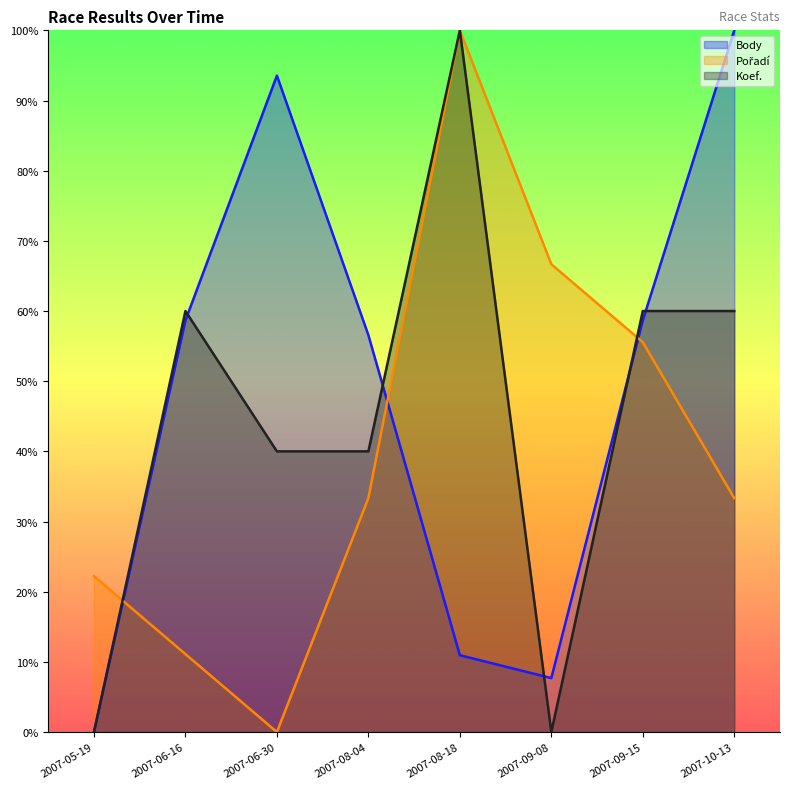

Which category has the lowest value in the Koef. series?

2007-05-19